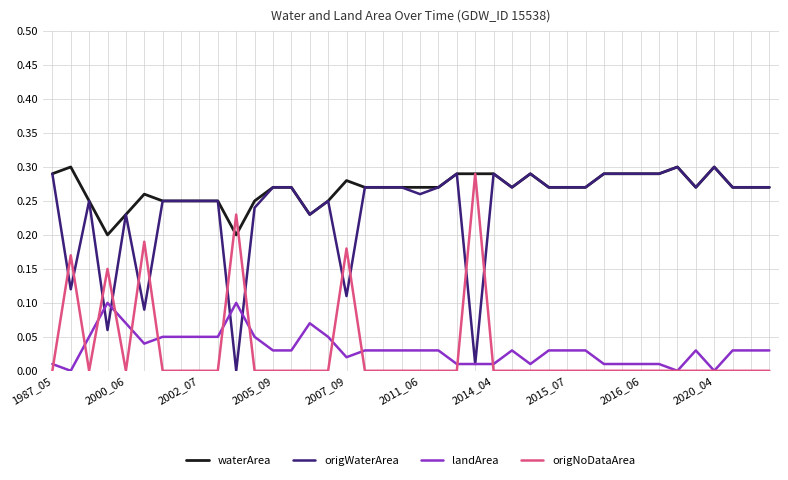

True or false: waterArea and landArea cross at least once.

False